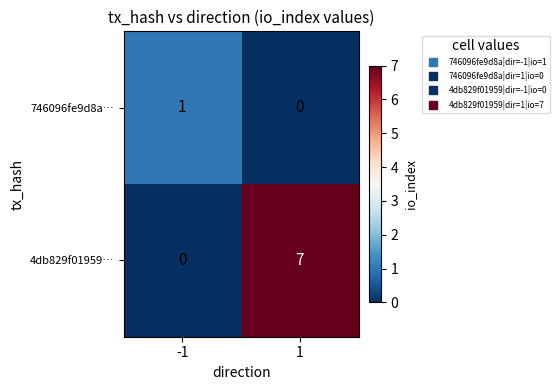

The value of 746096fe9d8a… at -1 is 2. True or false?

False